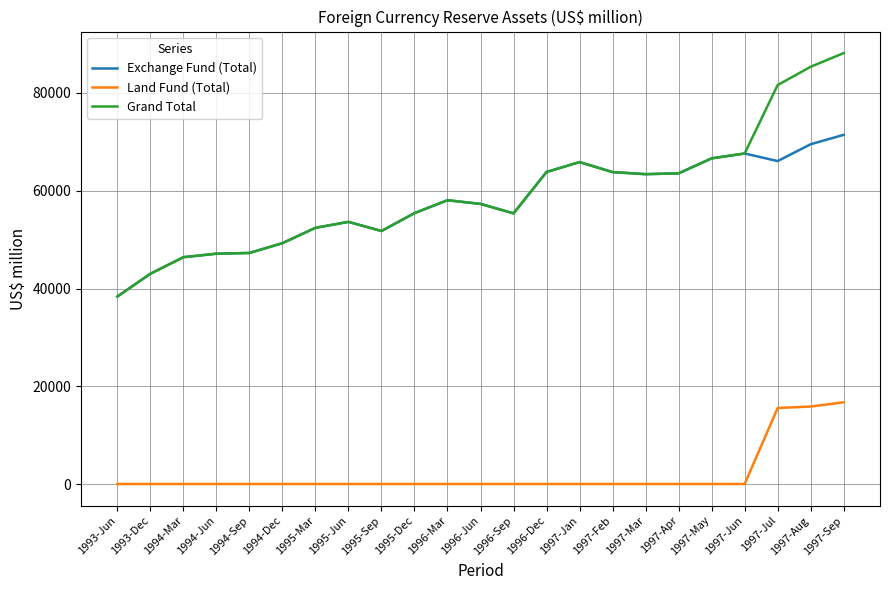

What is the greatest value displayed?

88163.0